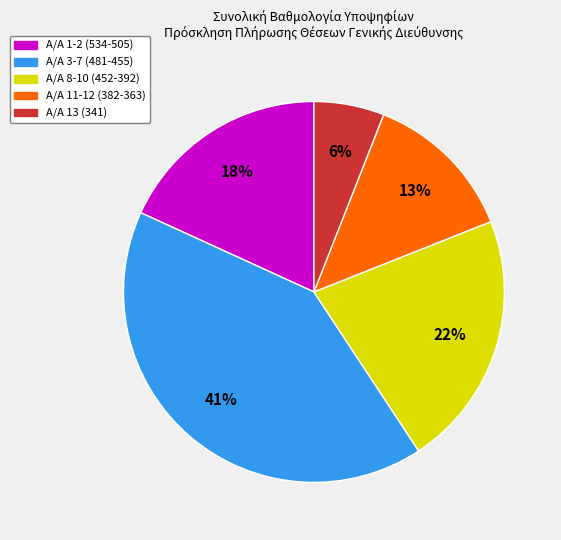

Is there a majority slice in this chart?

No